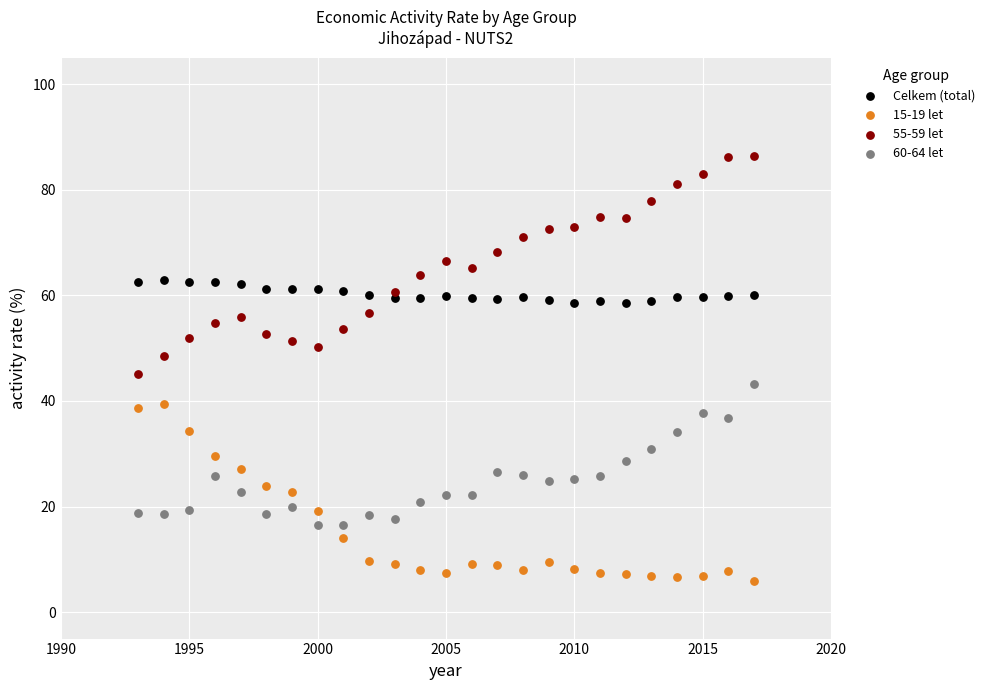

Across all data points, what is the range of Y values (max minus min)?

80.5